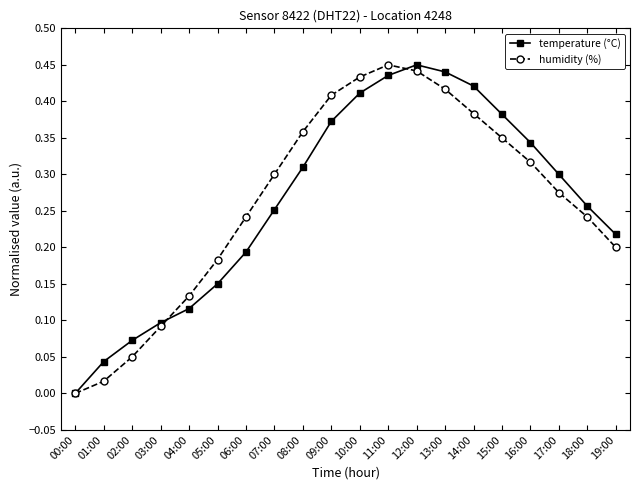

What is the label of the 19th point from the right?

01:00